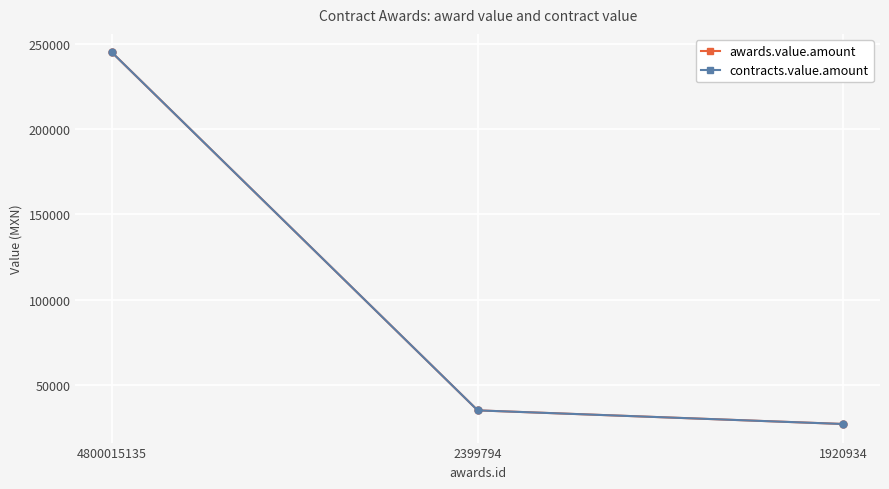

Between 4800015135 and 2399794, which series saw the biggest shift?

awards.value.amount